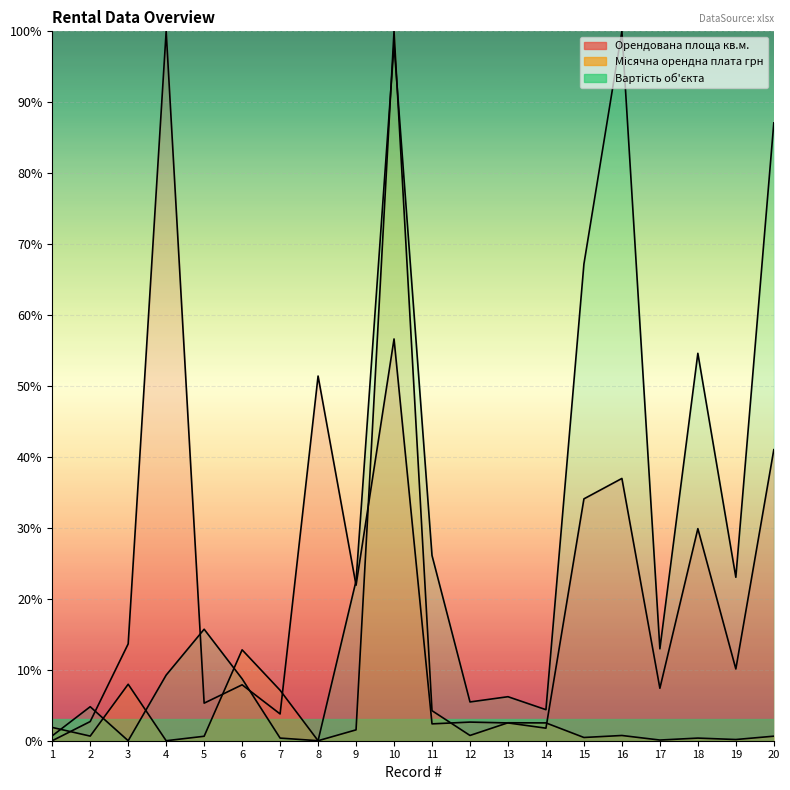

What is the average value of the Вартість об'єкта series?

27.4